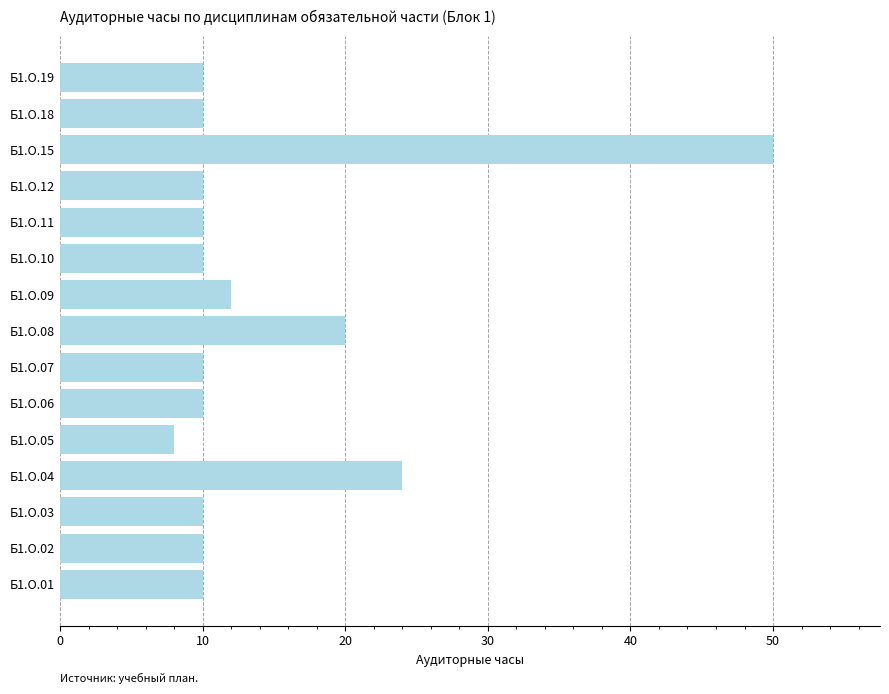

Between Б1.О.04 and Б1.О.01, which is larger?

Б1.О.04